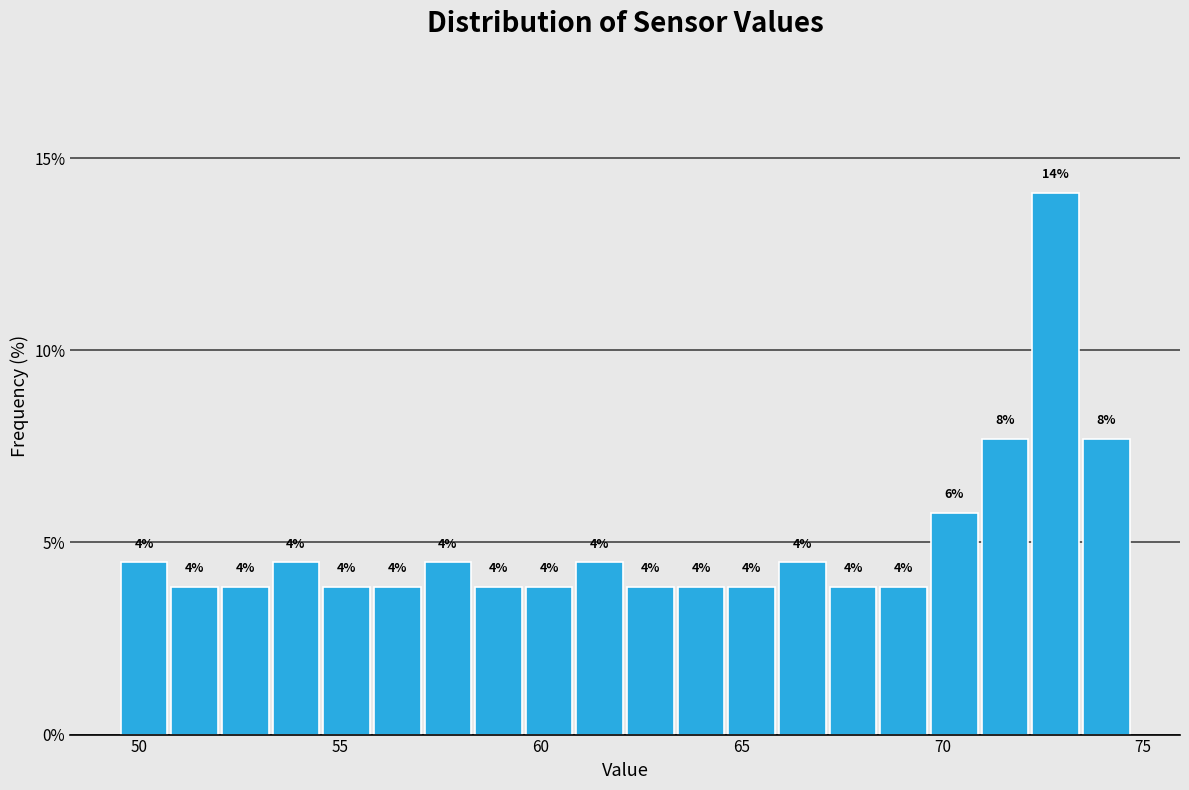

Read against the x-axis, roughly where is the centre of the tallest bar?

73.0